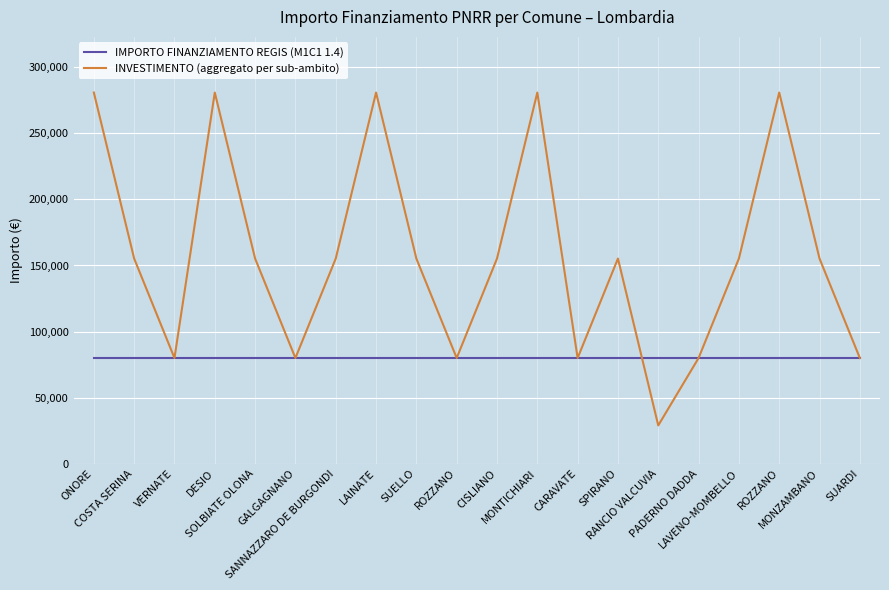

What is the total value across all series at ROZZANO?

159844